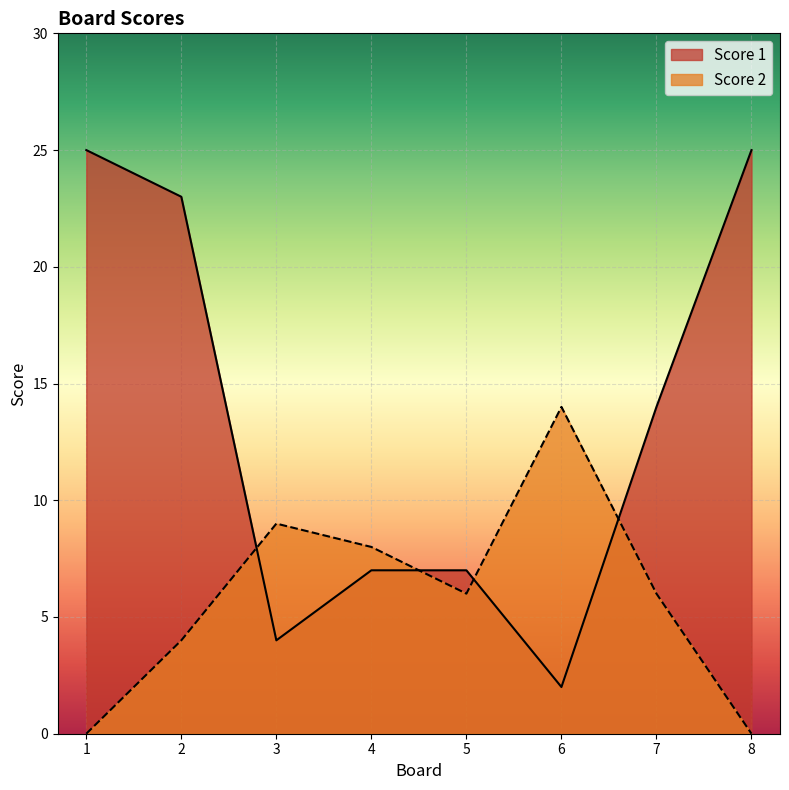

Between 2 and 4, which is larger?

2